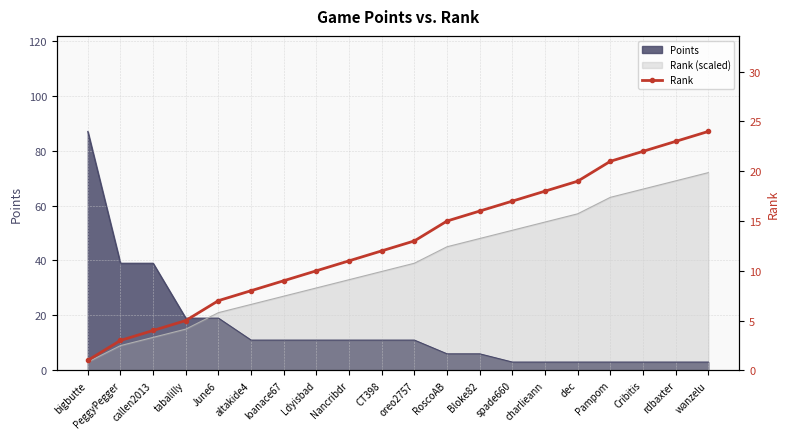

What is the label of the 20th point from the left?

wanzelu